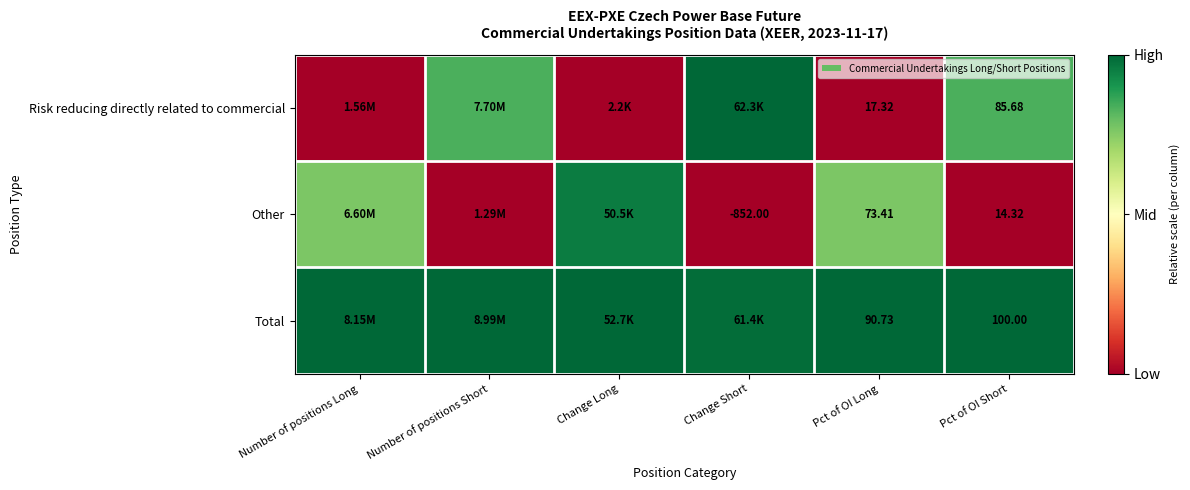

The value of Other at Number of positions Short is 0.6. True or false?

False